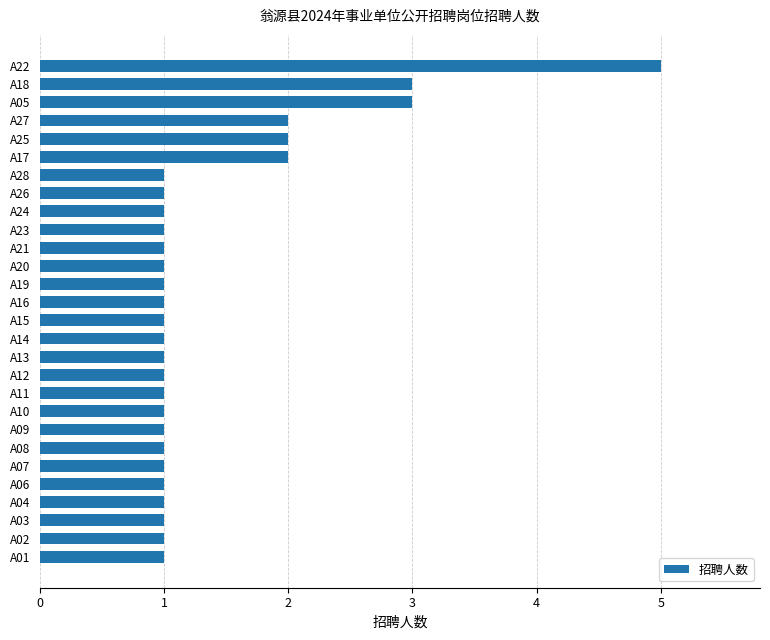

The chart shows a value of 1 at A15. True or false?

True